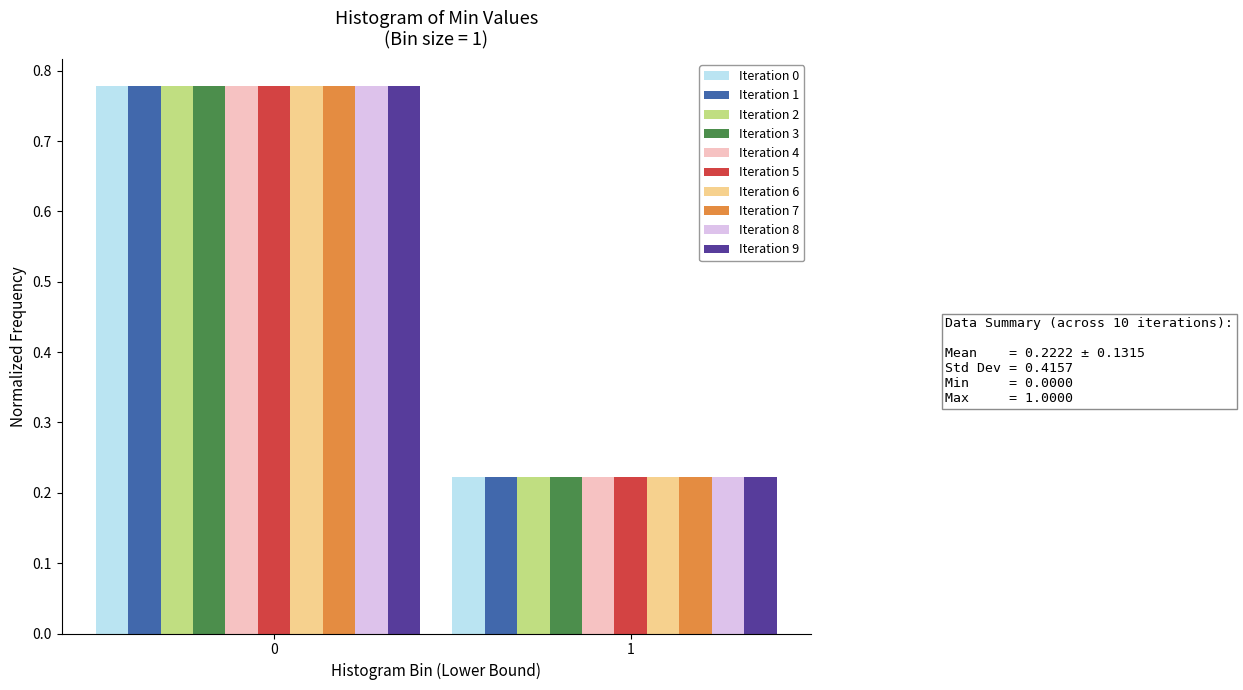

Rank the categories by Iteration 8 value from highest to lowest.

0, 1